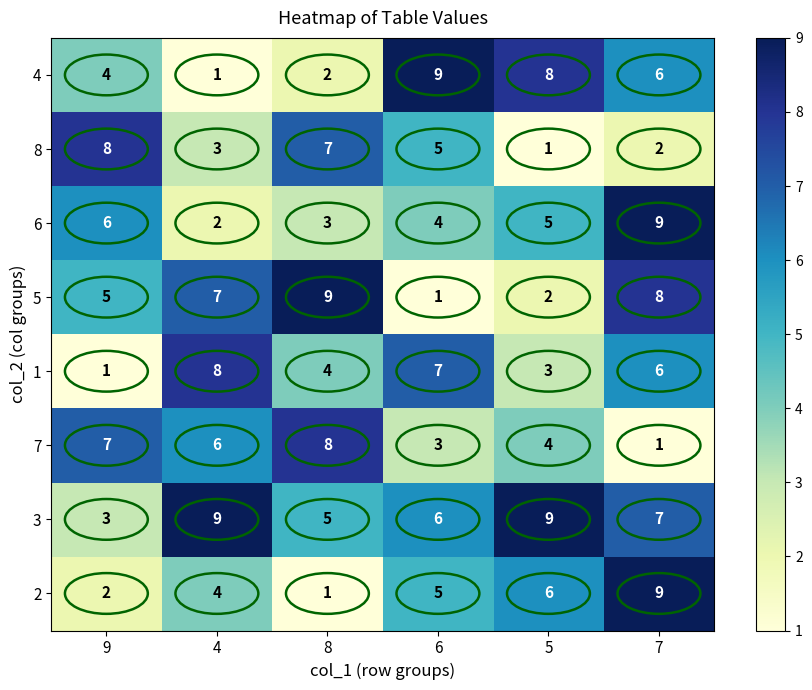

The 7 series shows 8 at 4. True or false?

False